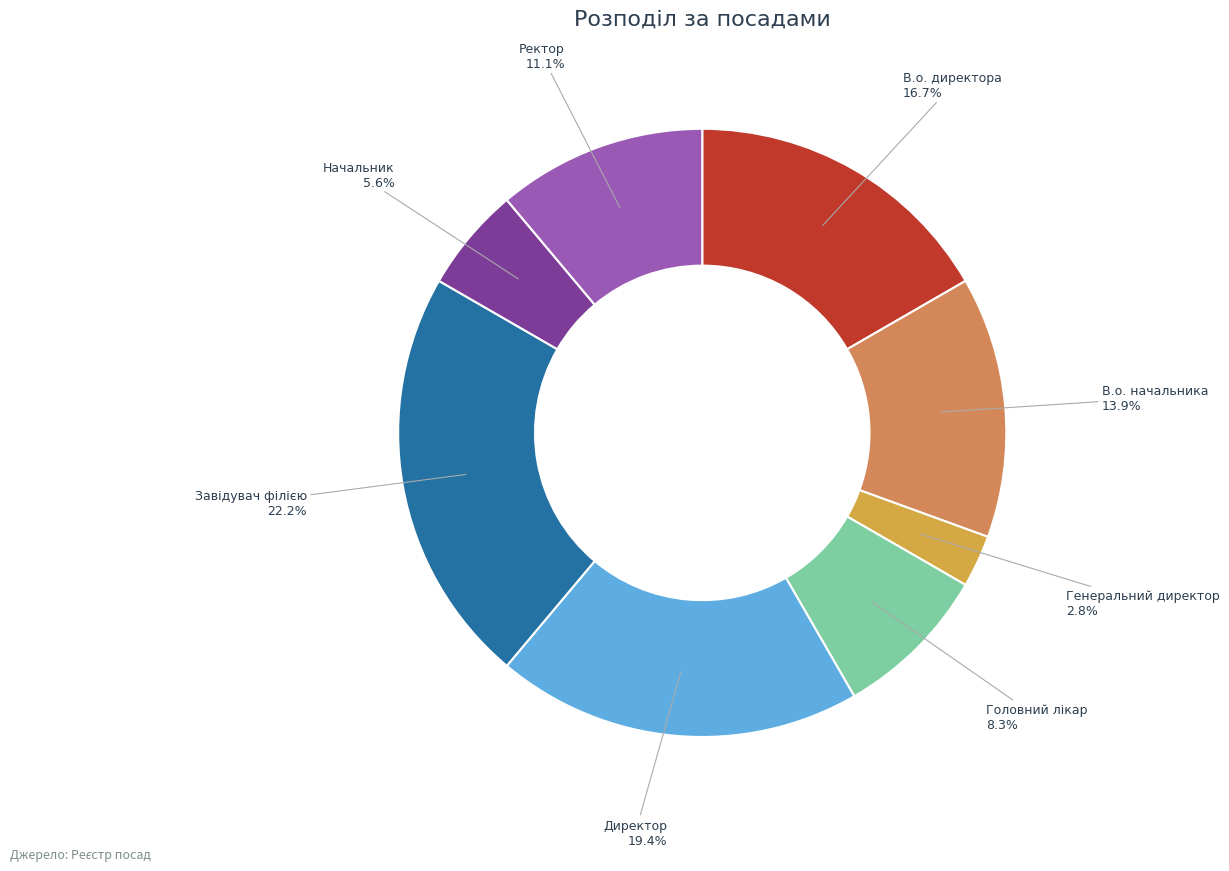

True or false: Генеральний директор accounts for 3% of the total.

True